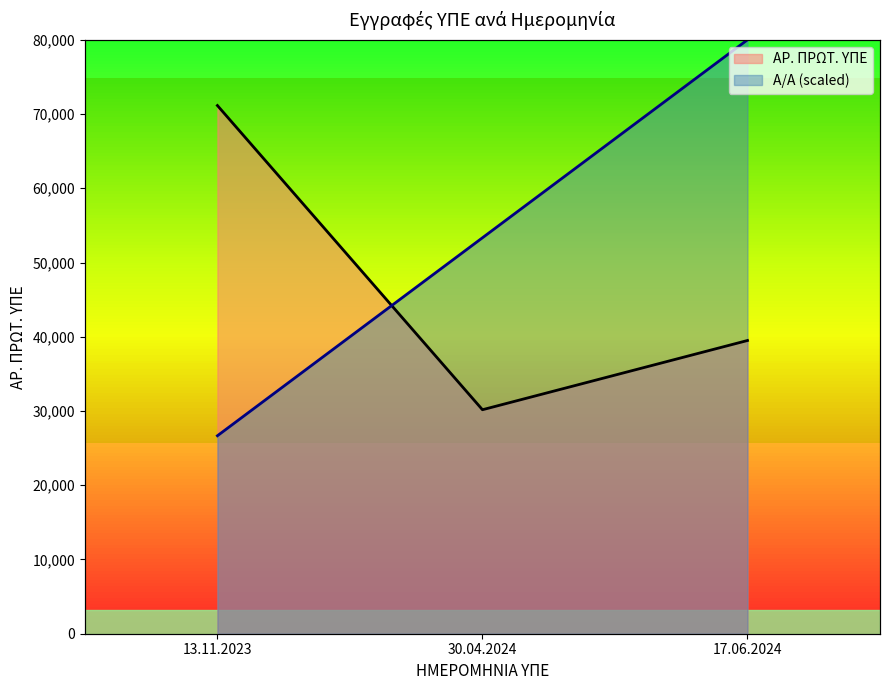

How many series are shown in this chart?

2